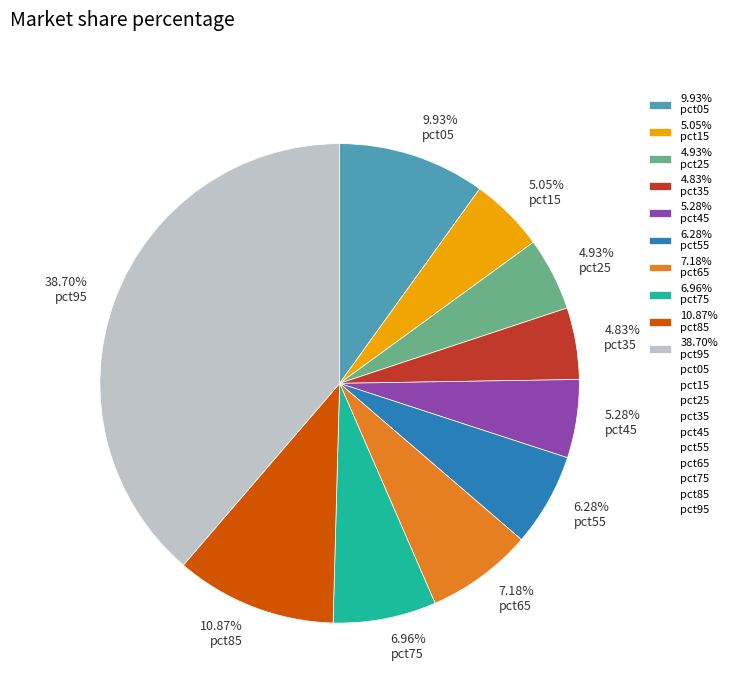

Which has a higher value, 4.93% pct25 or 9.93% pct05?

9.93% pct05